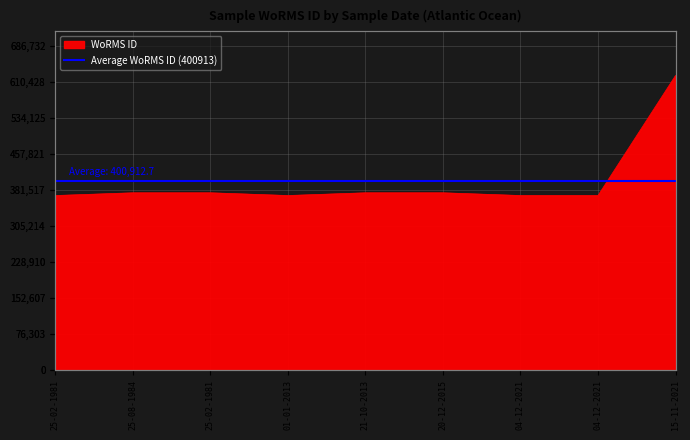

What is the label of the 9th point from the left?

15-11-2021